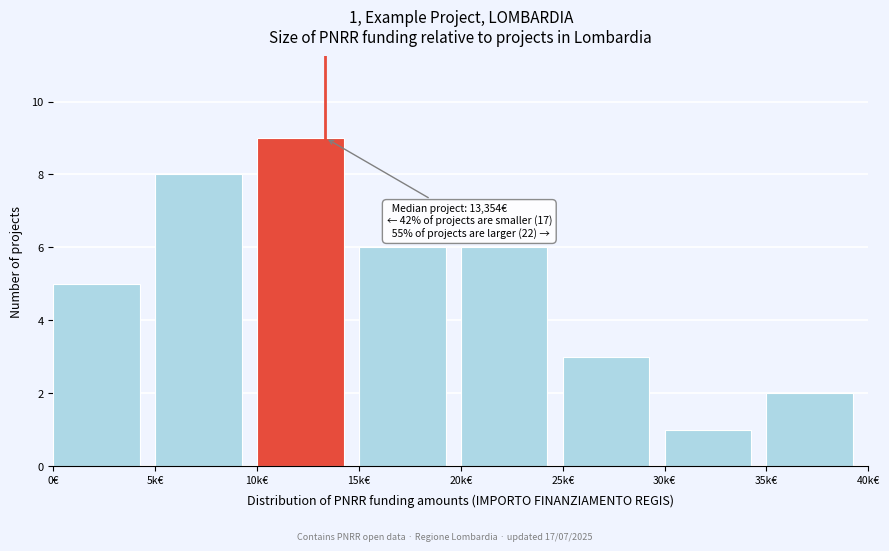

Reading left to right, transcribe all the data shown in this chart.

5	8	9	6	6	3	1	2